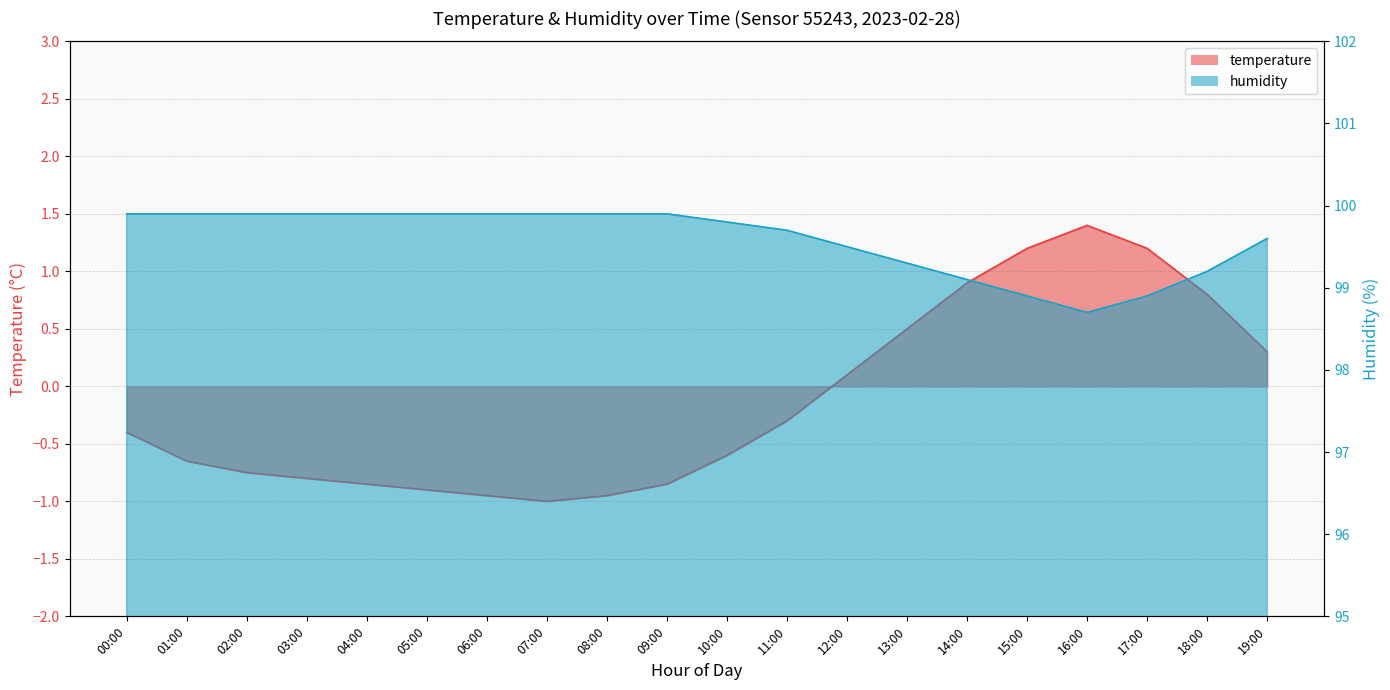

What is the label of the 11th point from the right?

09:00